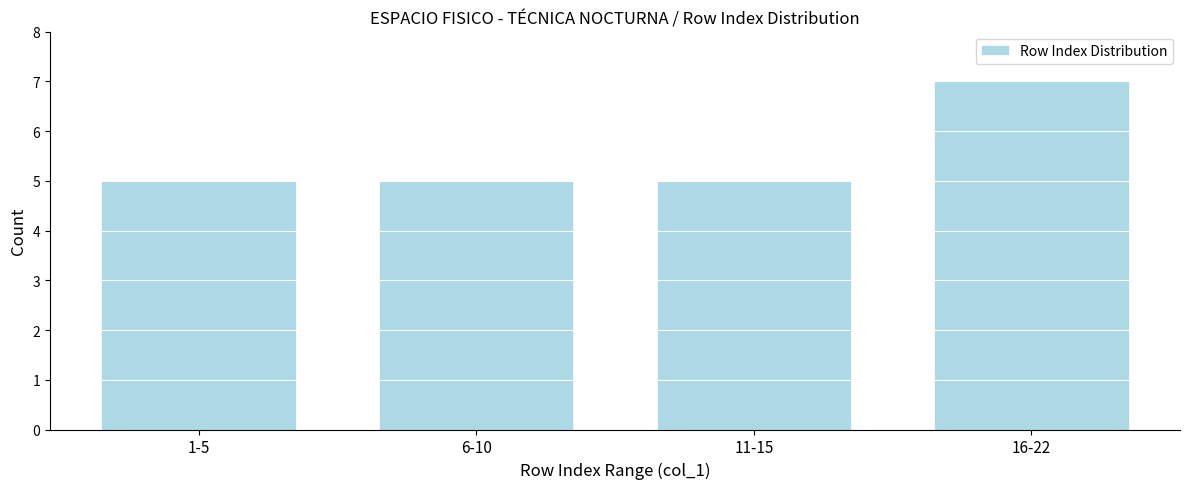

Reading left to right, transcribe all the data shown in this chart.

1-5=5	6-10=5	11-15=5	16-22=7